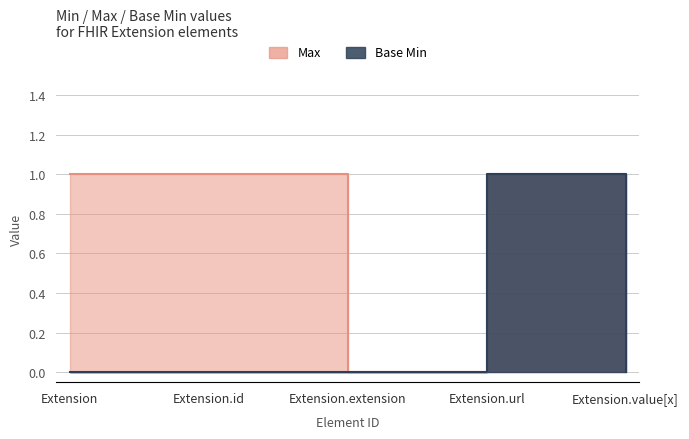

How many interior local valleys does the Max series have?

1